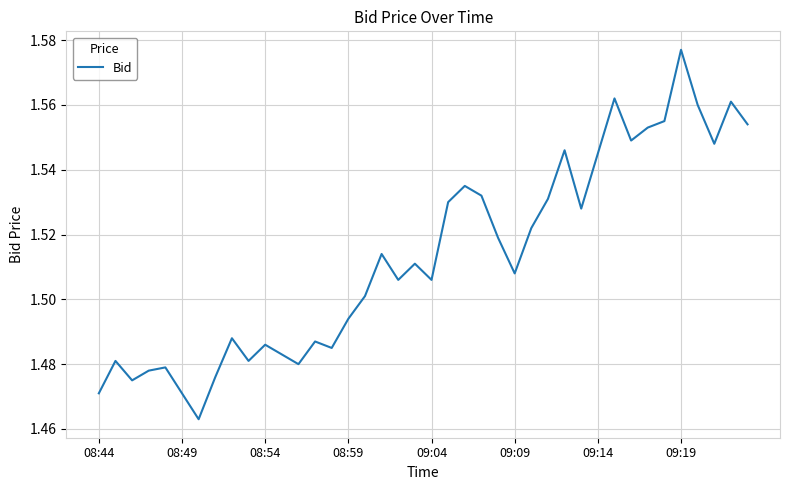

Which category has the highest value across all series?

09:19